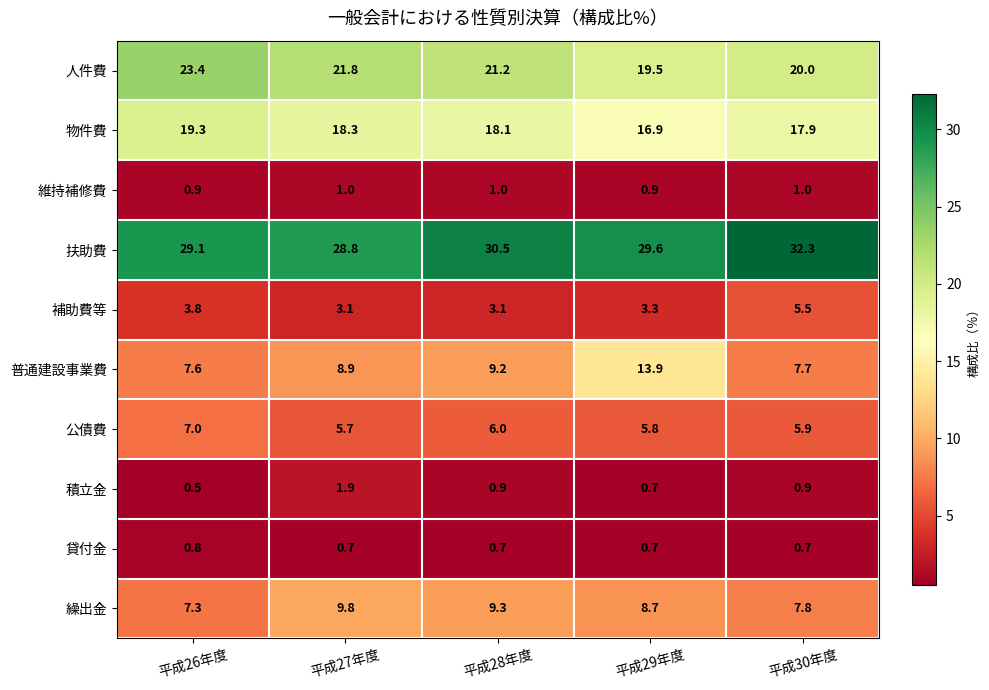

At how many categories does at least one series exceed 2?

5